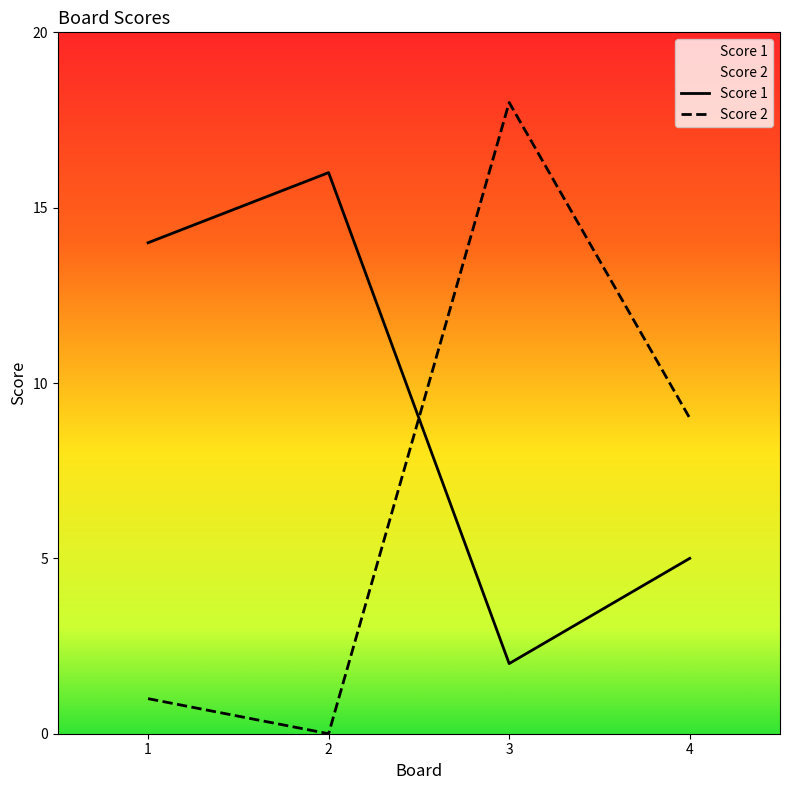

Is it true that Score 1 equals 5 at 4?

True